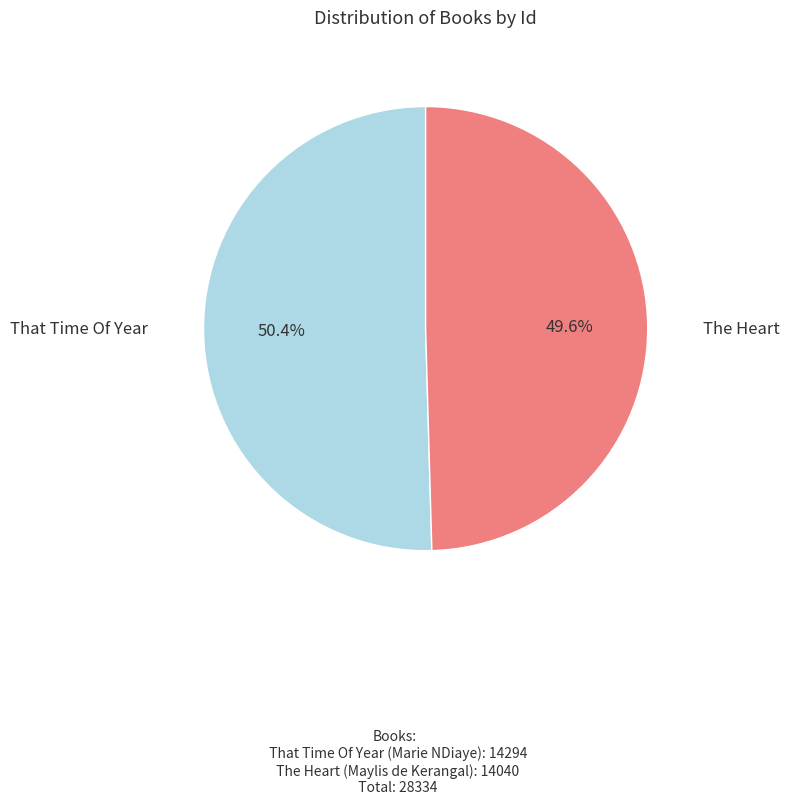

To the nearest percent, what is the difference between the largest and smallest slice percentages?

1%